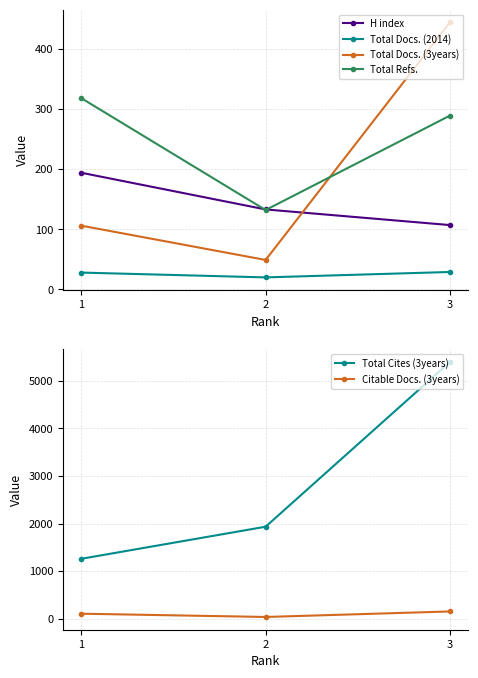

What is the greatest value displayed?

5396